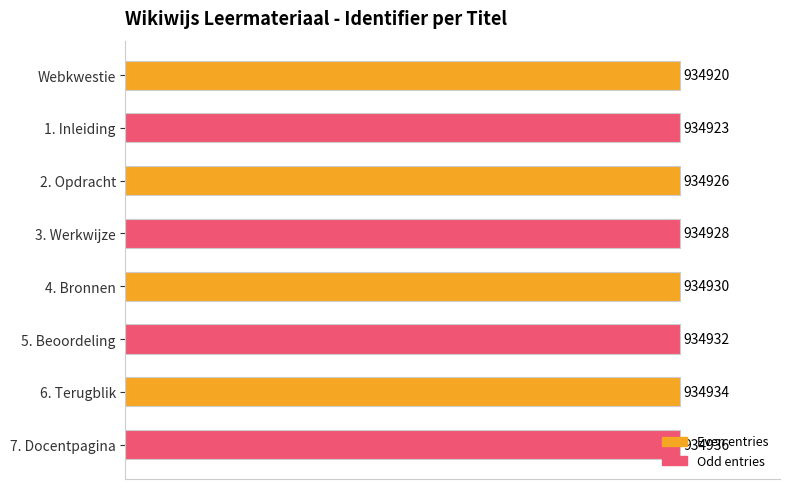

How many bars are there in total?

8